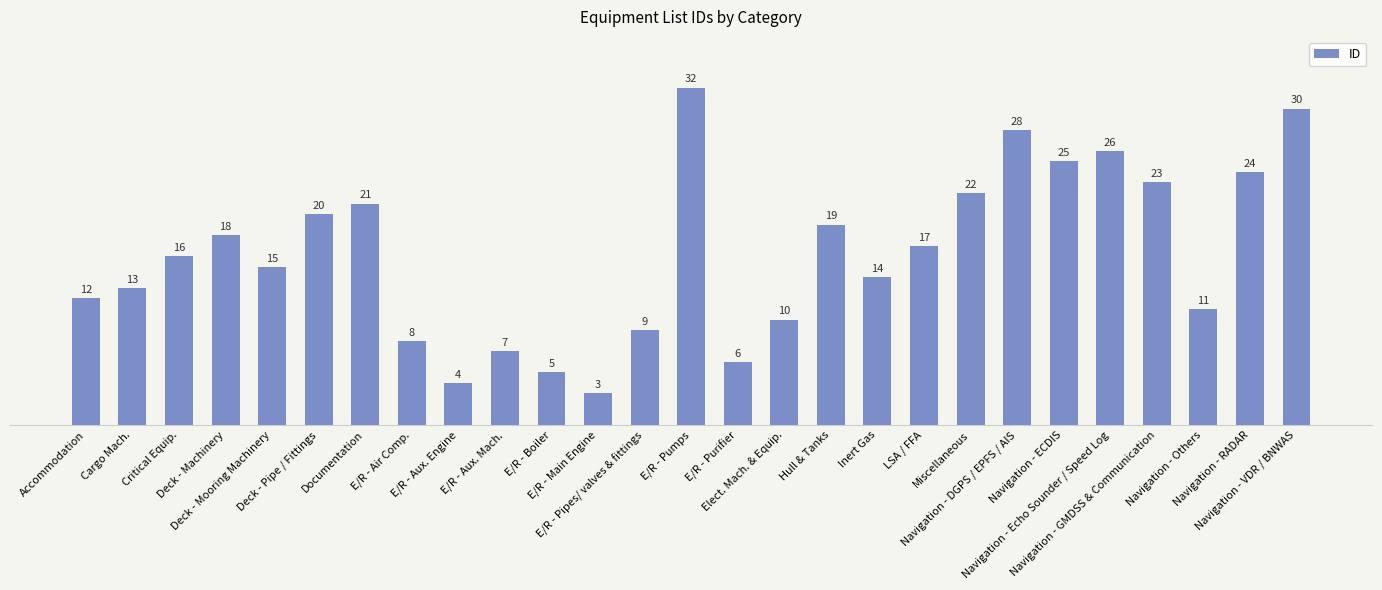

Rank the categories by value from lowest to highest.

E/R - Main Engine, E/R - Aux. Engine, E/R - Boiler, E/R - Purifier, E/R - Aux. Mach., E/R - Air Comp., E/R - Pipes/ valves & fittings, Elect. Mach. & Equip., Navigation - Others, Accommodation, Cargo Mach., Inert Gas, Deck - Mooring Machinery, Critical Equip., LSA / FFA, Deck - Machinery, Hull & Tanks, Deck - Pipe / Fittings, Documentation, Miscellaneous, Navigation - GMDSS & Communication, Navigation - RADAR, Navigation - ECDIS, Navigation - Echo Sounder / Speed Log, Navigation - DGPS / EPFS / AIS, Navigation - VDR / BNWAS, E/R - Pumps